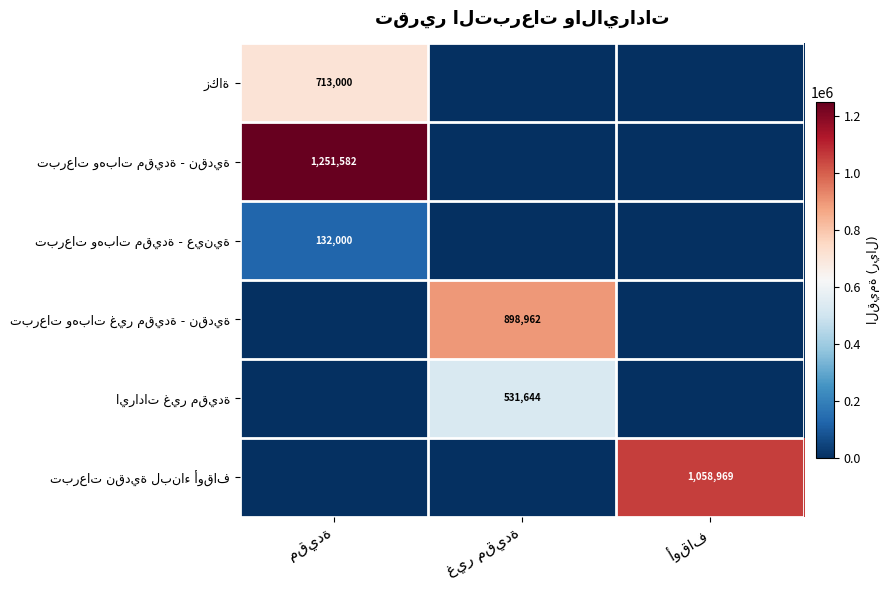

What is the difference between the highest and lowest values at أوقاف?

1058969.3